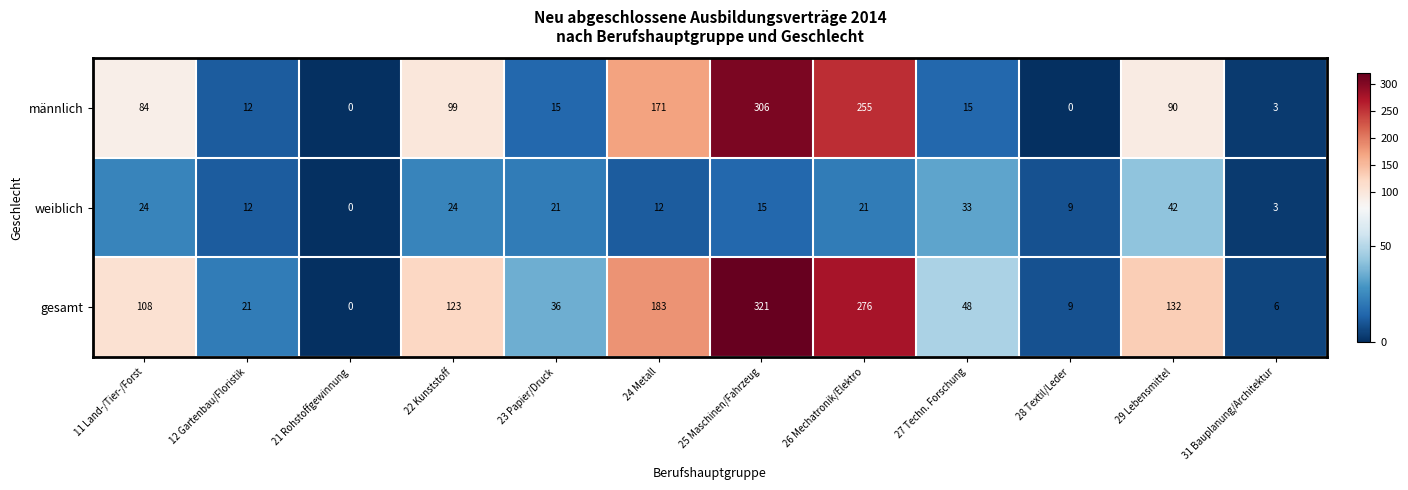

Rank the series by their maximum value, from highest to lowest.

gesamt, männlich, weiblich